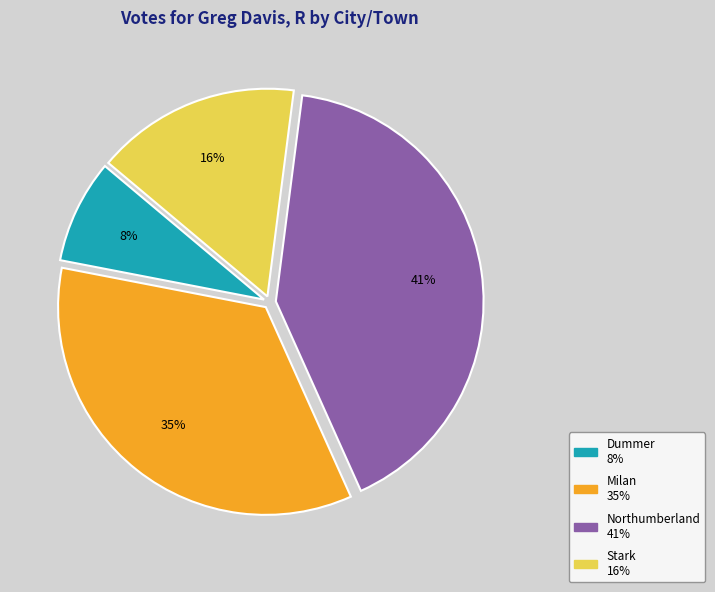

Rank the categories by value from lowest to highest.

Dummer, Stark, Milan, Northumberland